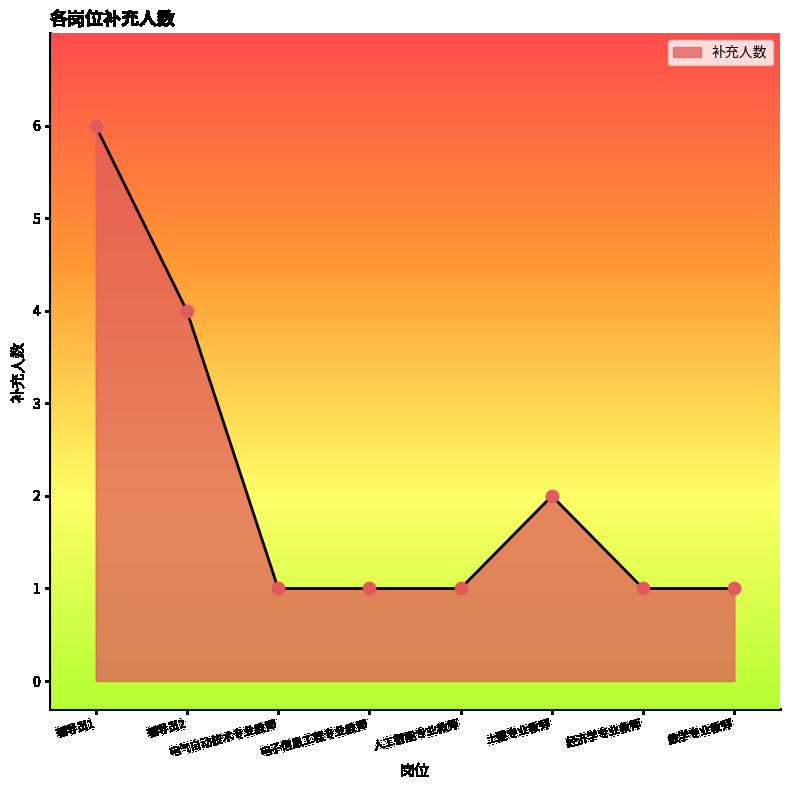

What is the ratio of the value at 电气自动技术专业教师 to the value at 土建专业教师?

0.5